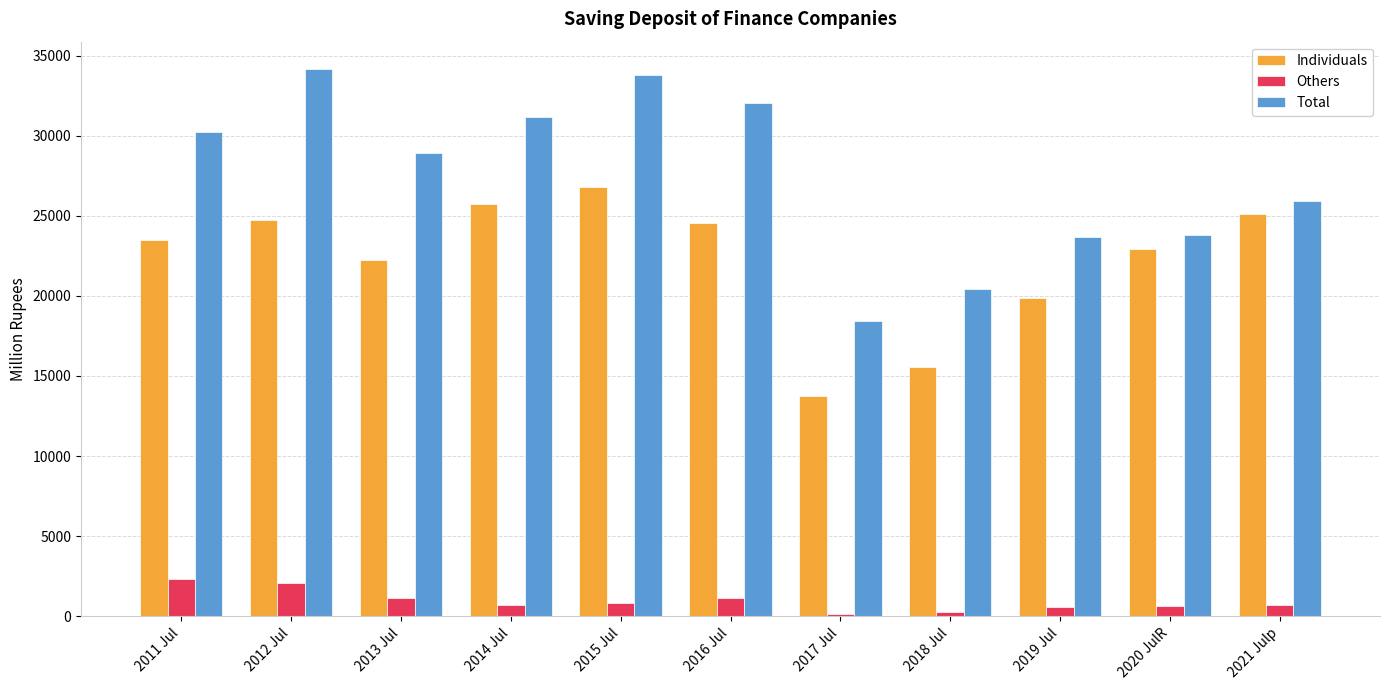

Which series has the largest range (max minus min)?

Total